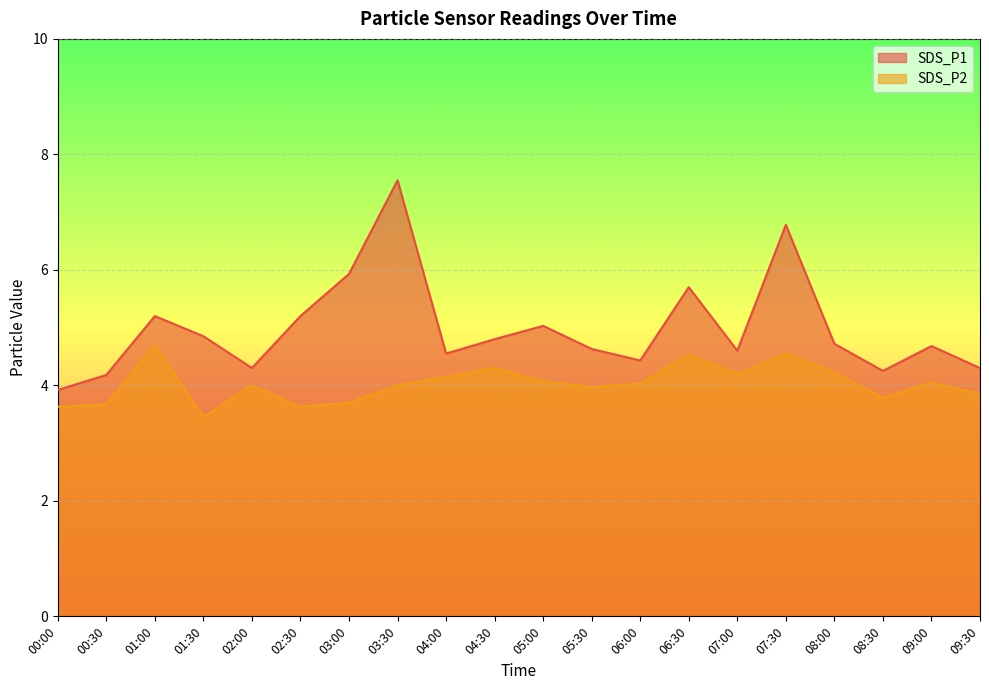

True or false: SDS_P2 has a value of 8.1 at 07:30.

False